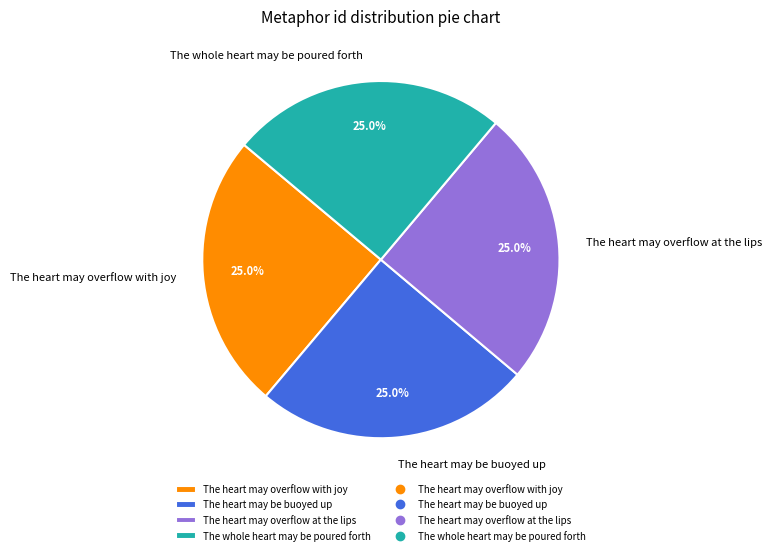

True or false: The heart may overflow with joy accounts for 25% of the total.

True